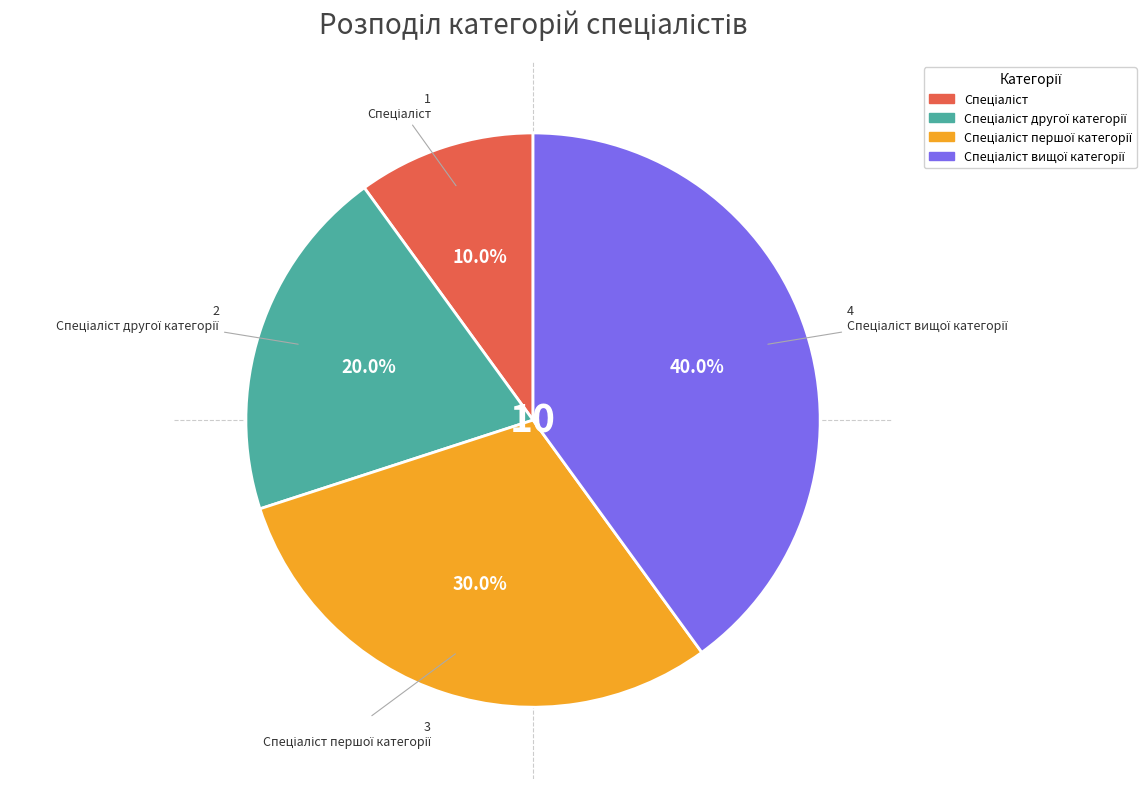

Is there any slice that represents more than half of the pie?

No